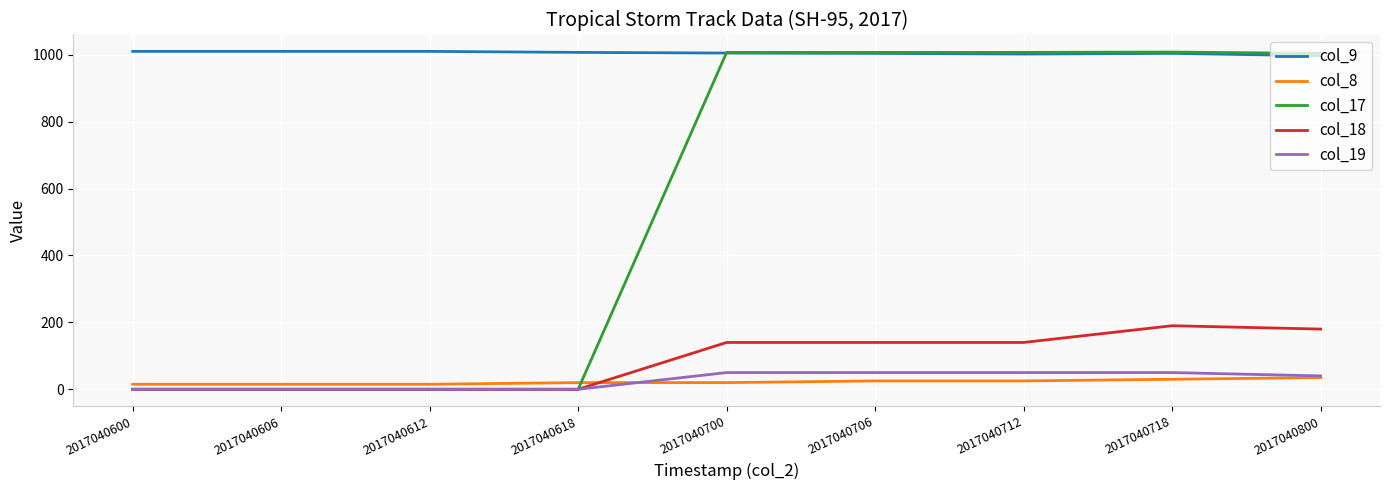

What is the maximum value for col_17?

1008